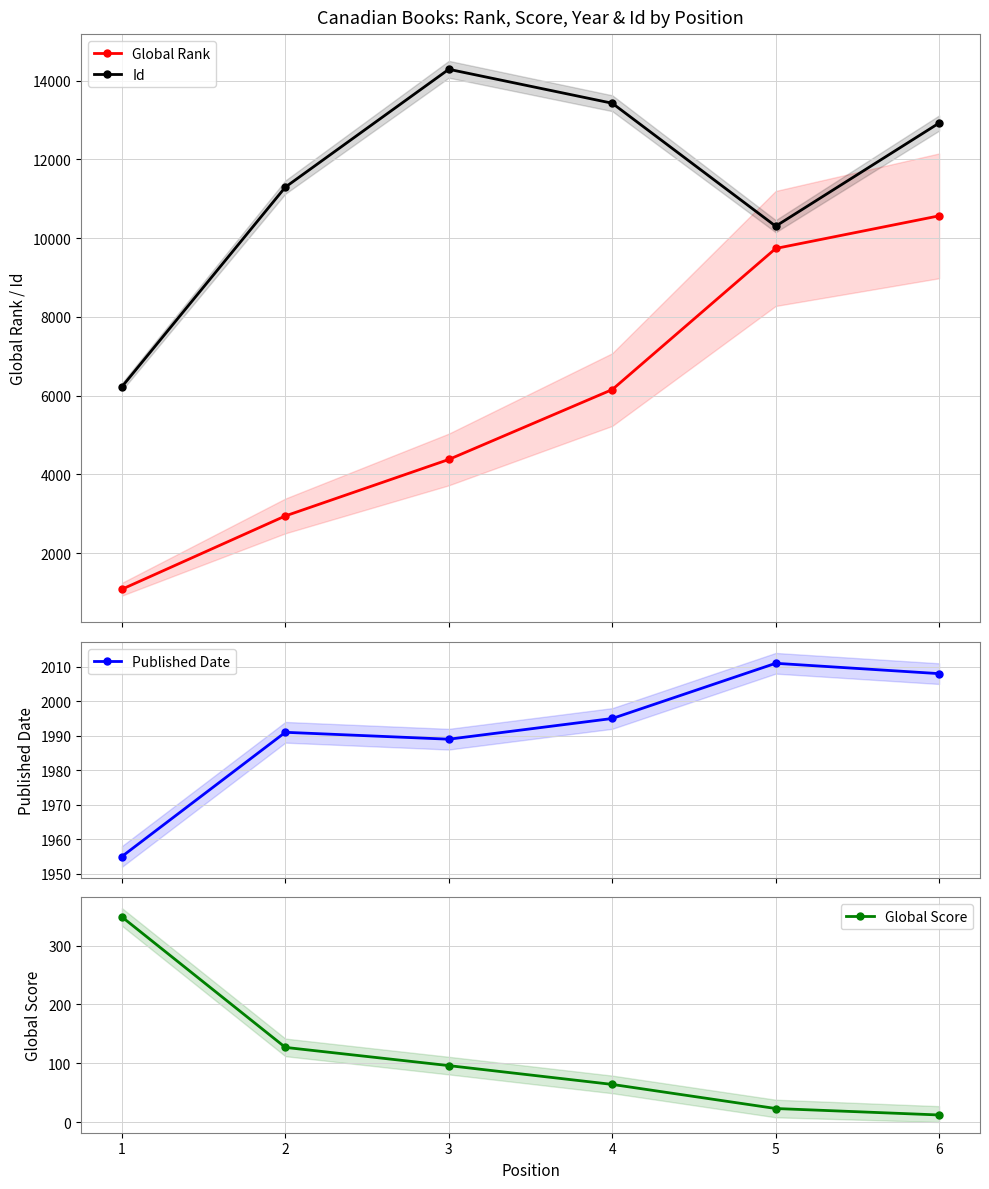

What is the sum of all Global Score values?

671